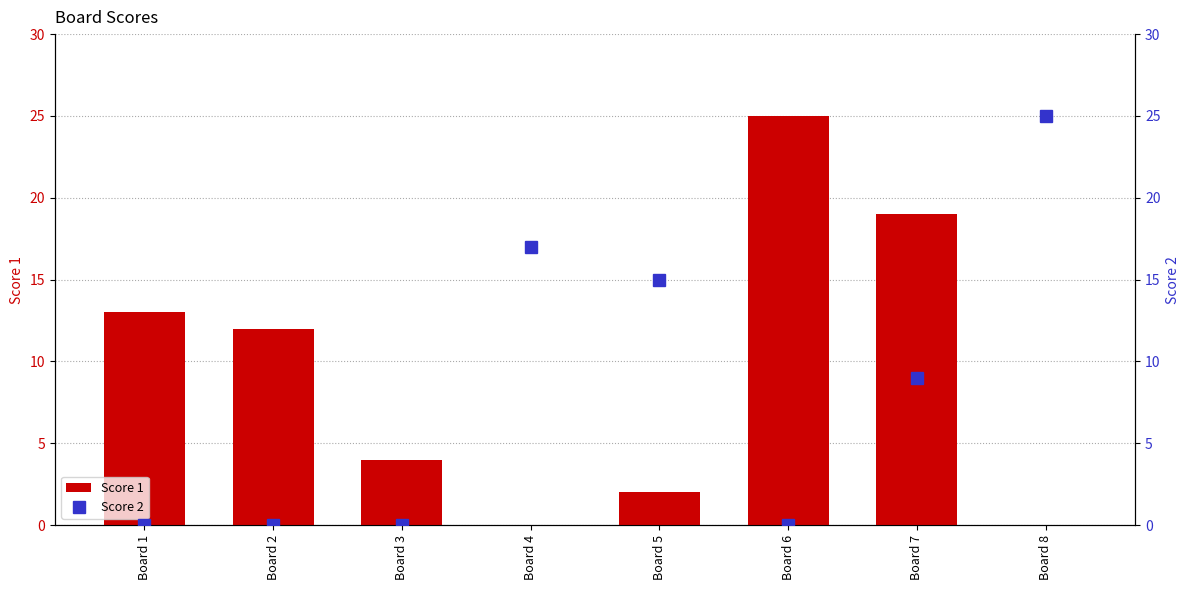

The value of Score 1 at Board 6 is 25. True or false?

True